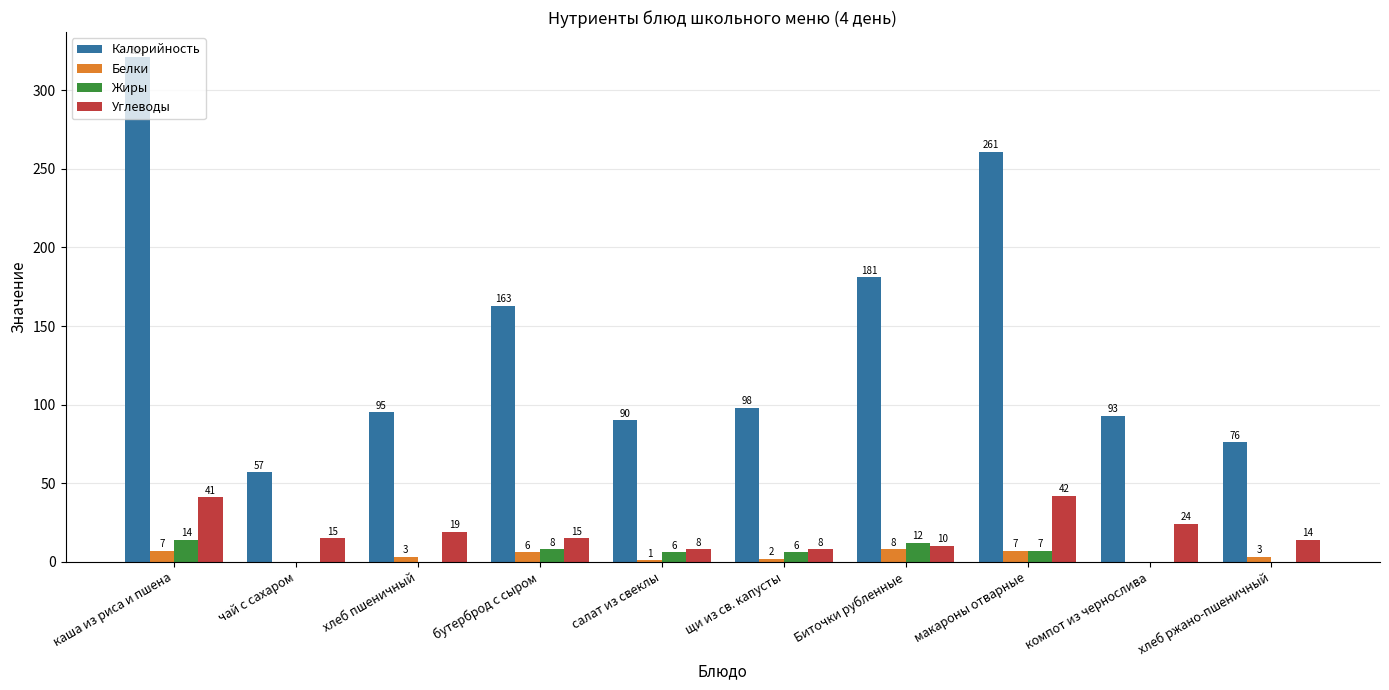

What is the sum of all Жиры values?

53